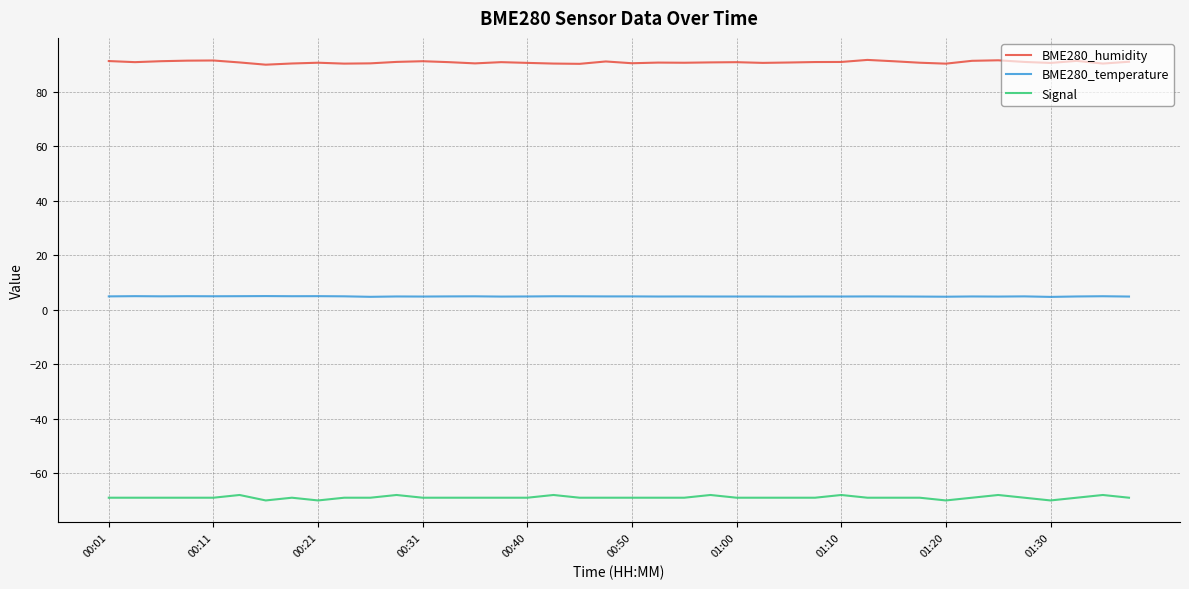

True or false: Signal and BME280_humidity intersect in this chart.

False